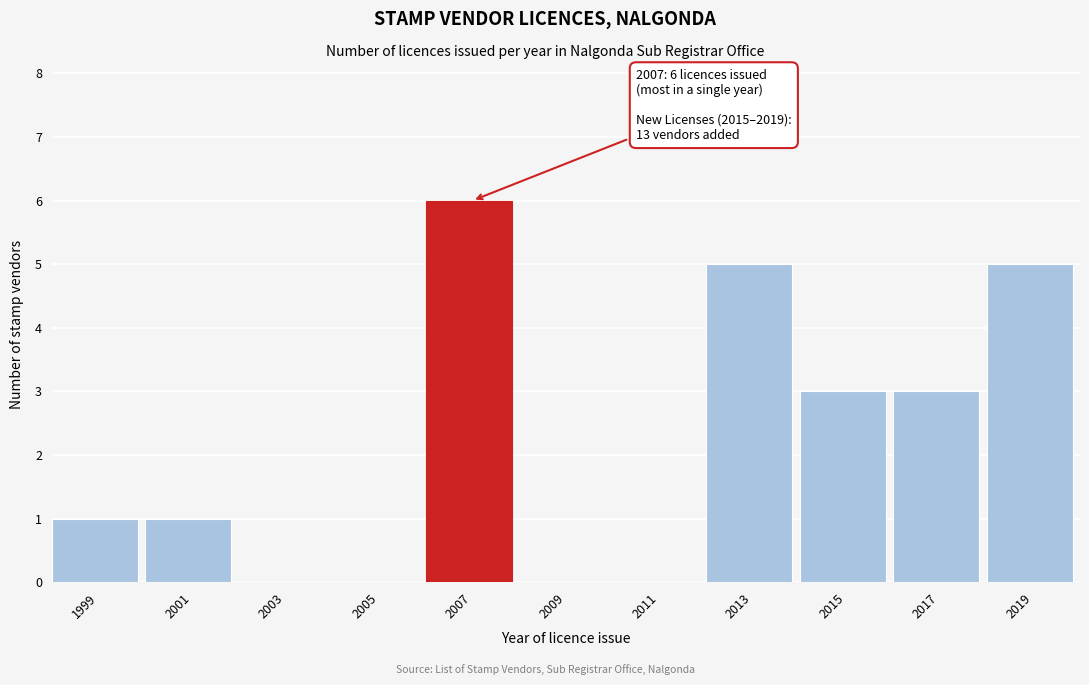

Reading left to right, transcribe all the data shown in this chart.

1999=1	2001=1	2003=0	2005=0	2007=6	2009=0	2011=0	2013=5	2015=3	2017=3	2019=5